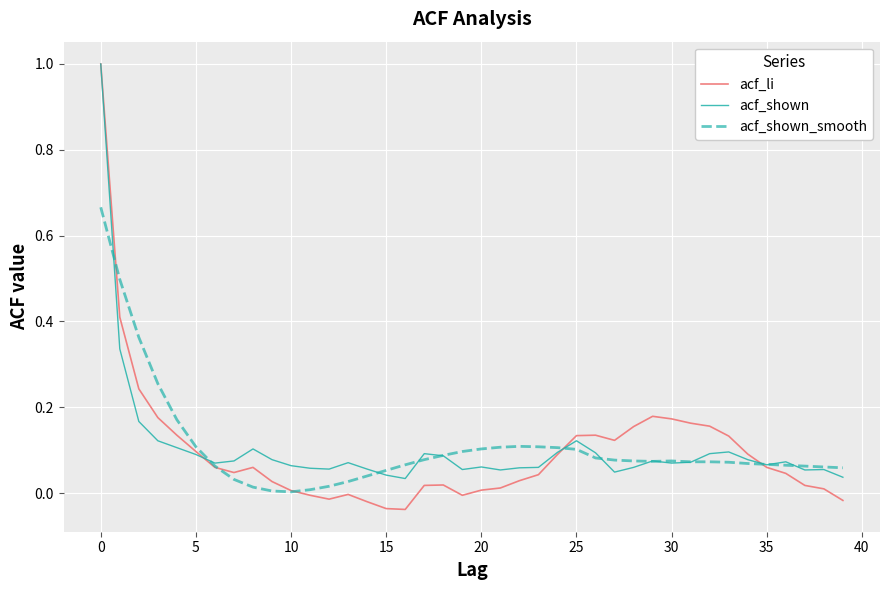

Which series has the largest range (max minus min)?

acf_li